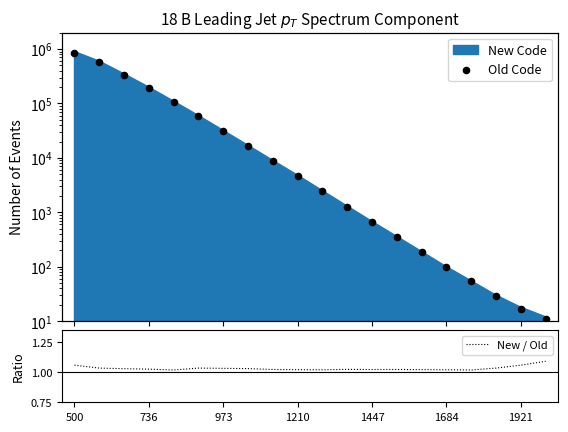

At how many categories does at least one series exceed 264496?

3